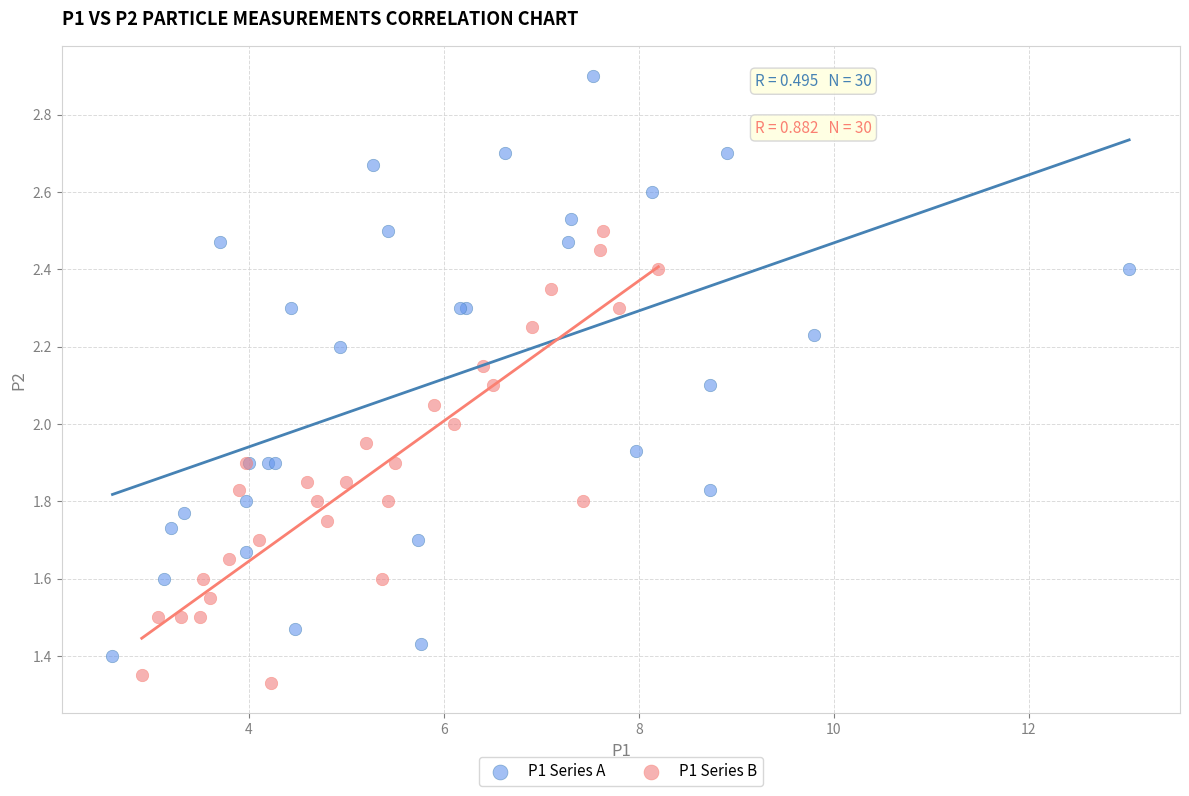

Which series reaches the minimum Y coordinate?

P1 Series B